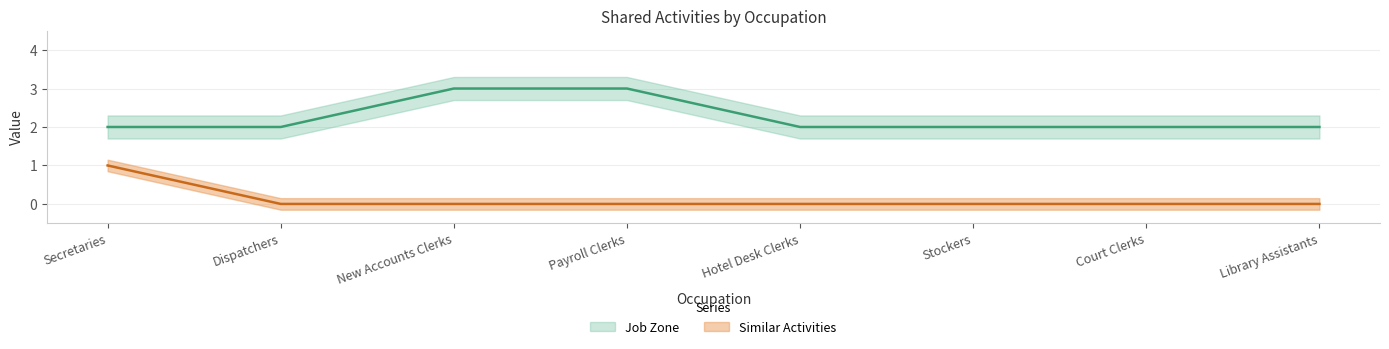

True or false: Job Zone has more than 2 interior local peaks.

False